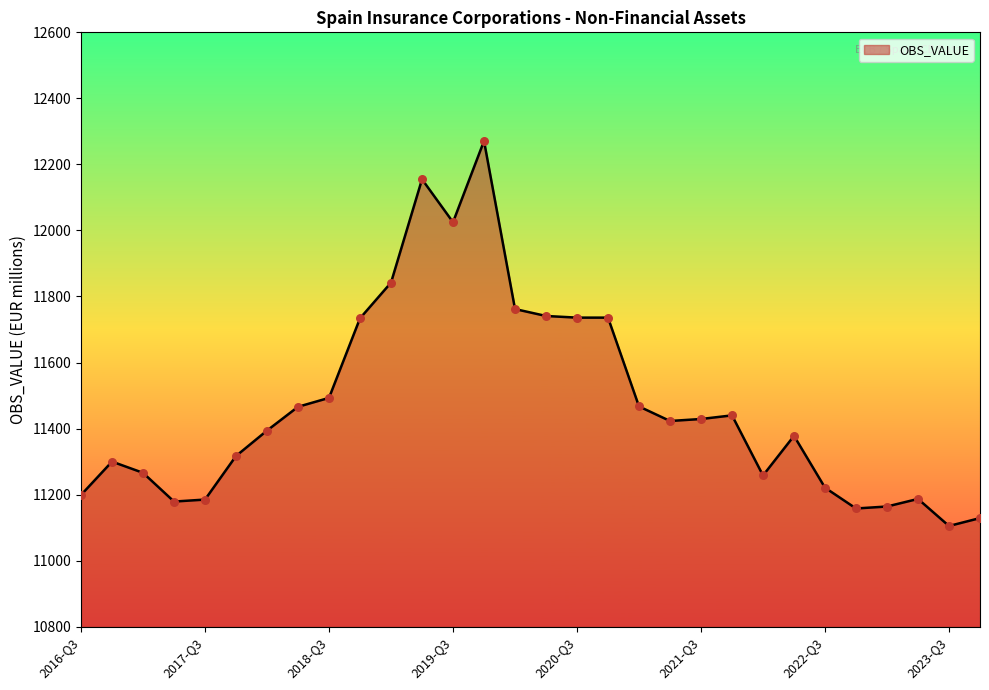

What is the minimum value shown in the chart?

11105